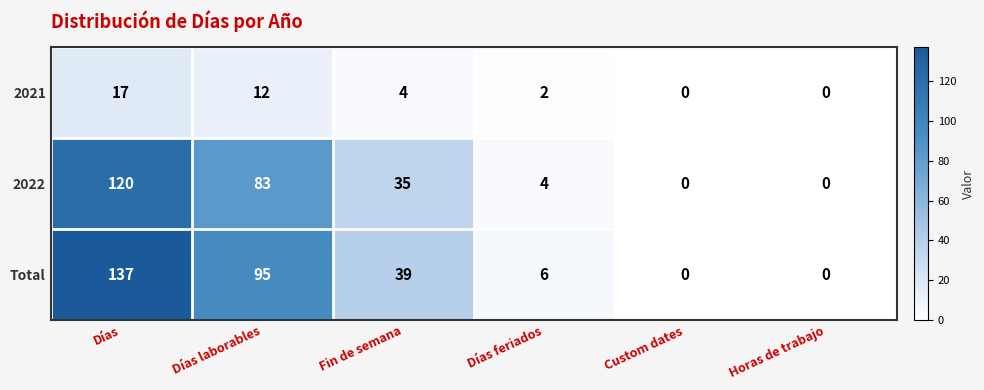

Reading left to right, transcribe all the data shown in this chart.

2021: Días=17	Días laborables=12	Fin de semana=4	Días feriados=2	Custom dates=0	Horas de trabajo=0
2022: Días=120	Días laborables=83	Fin de semana=35	Días feriados=4	Custom dates=0	Horas de trabajo=0
Total: Días=137	Días laborables=95	Fin de semana=39	Días feriados=6	Custom dates=0	Horas de trabajo=0